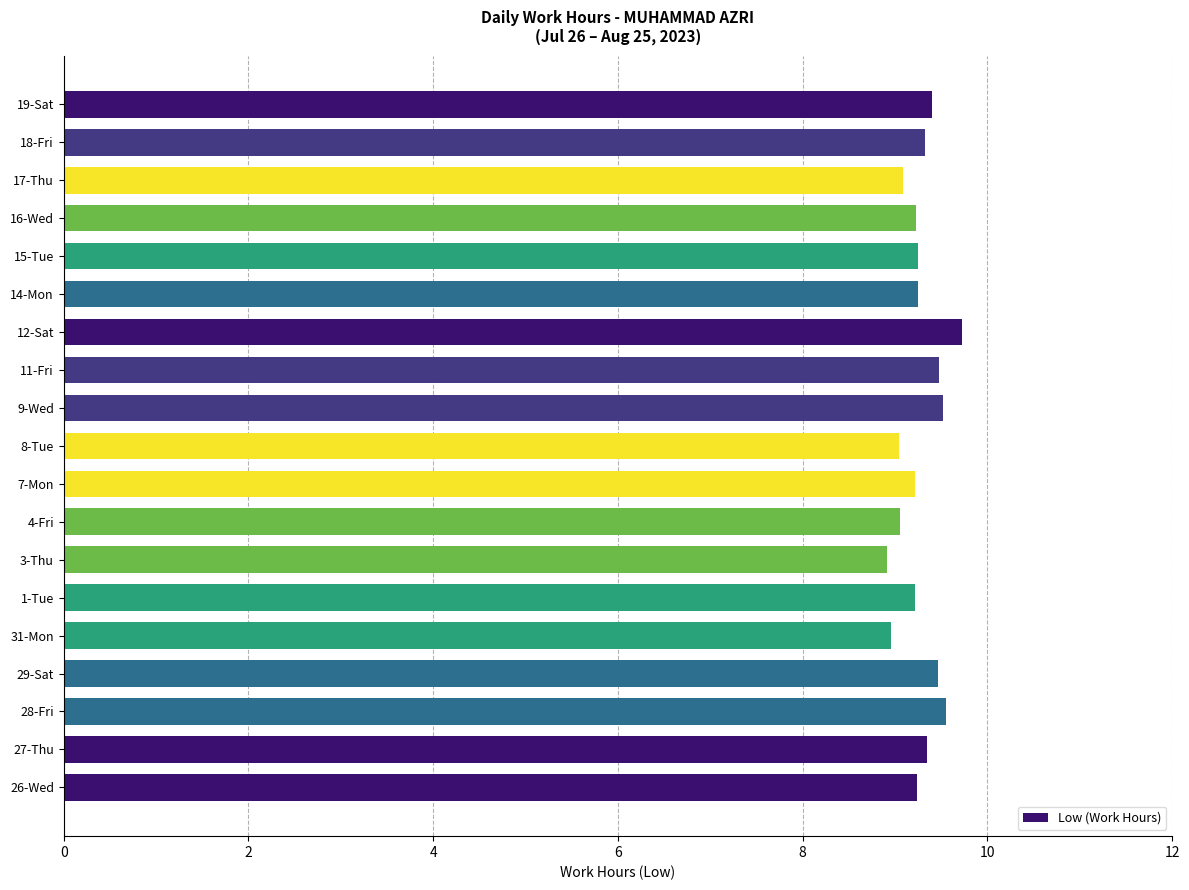

What is the maximum value shown in the chart?

9.7